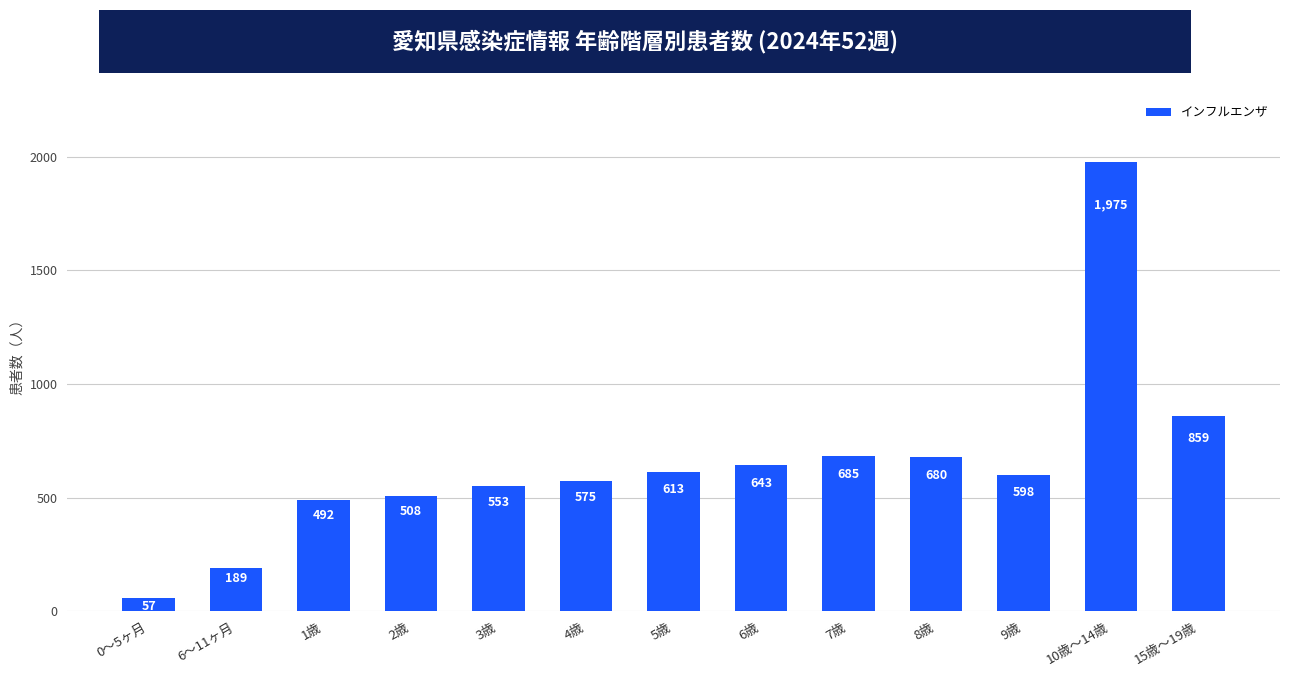

What is the greatest value displayed?

1975